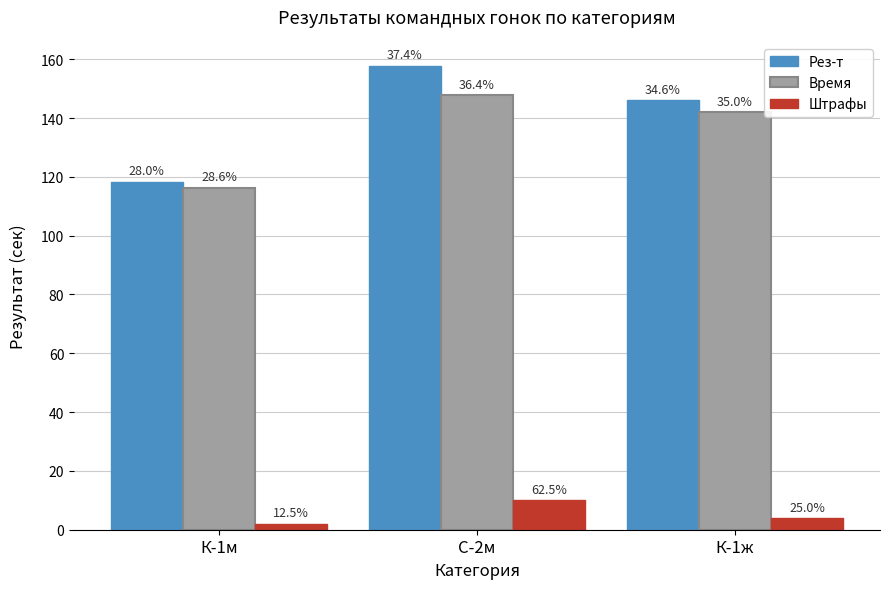

Are the bars grouped side by side (vs. stacked)?

Yes